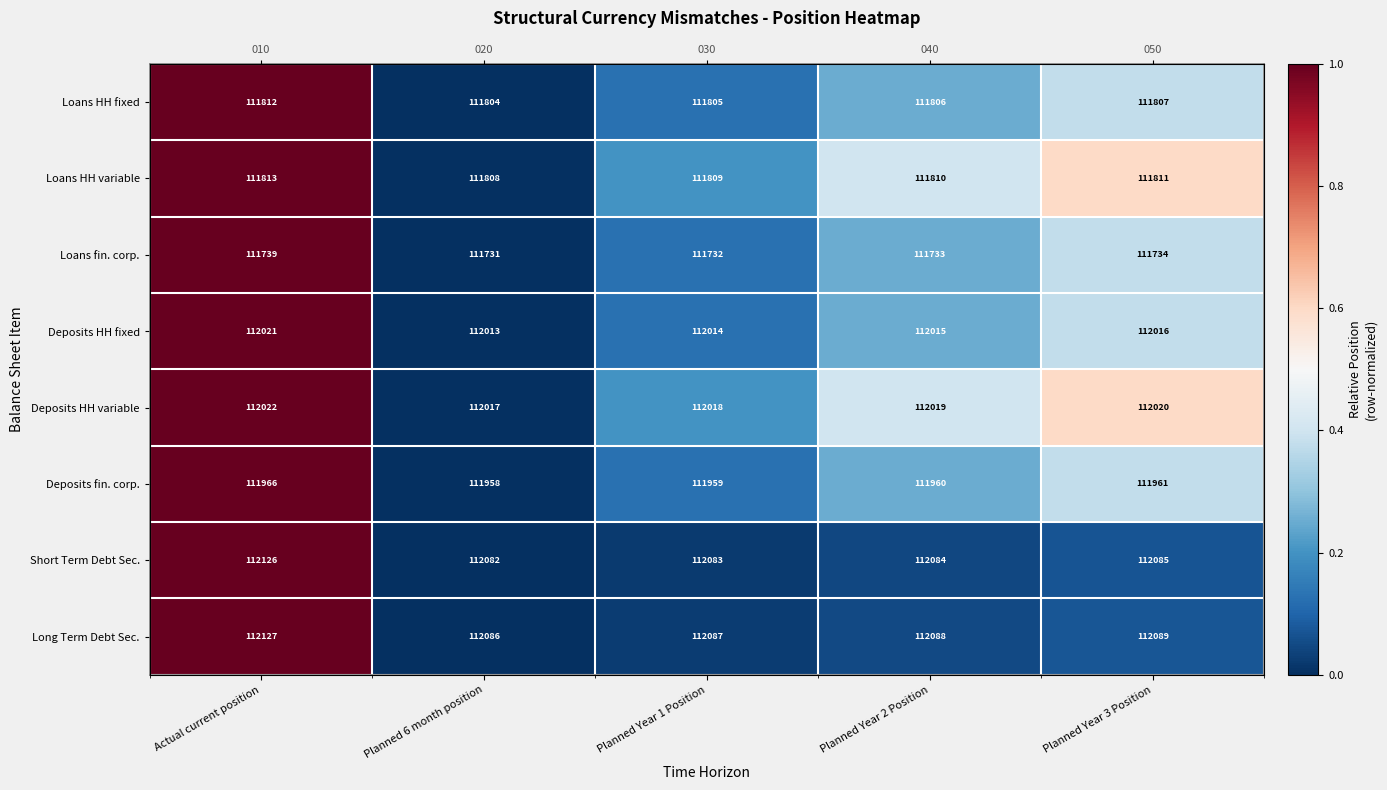

What is the difference between the second highest and second lowest values in the Deposits HH variable series?

0.4